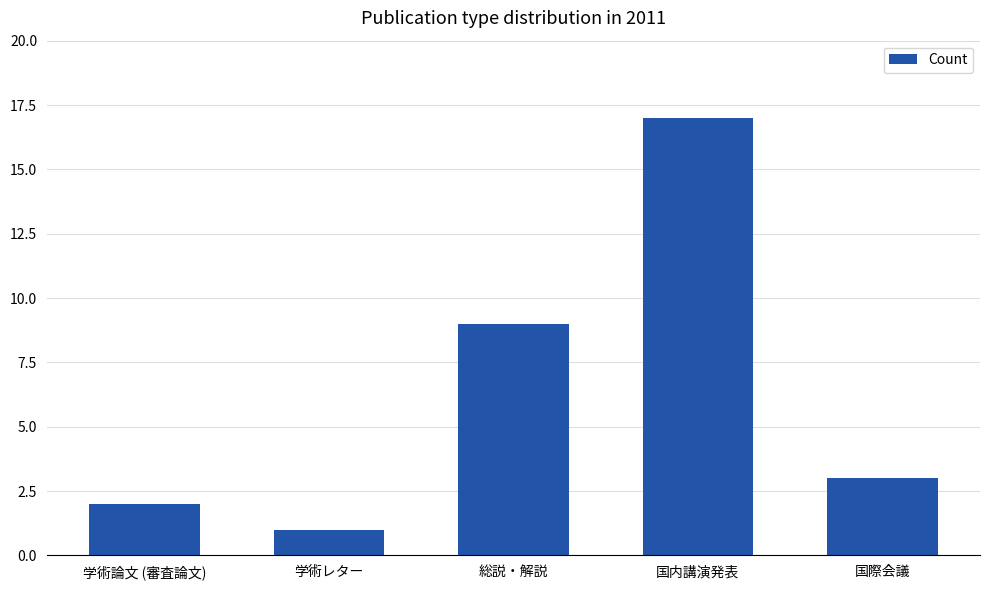

List the labels in order of value, largest first.

国内講演発表, 総説・解説, 国際会議, 学術論文 (審査論文), 学術レター